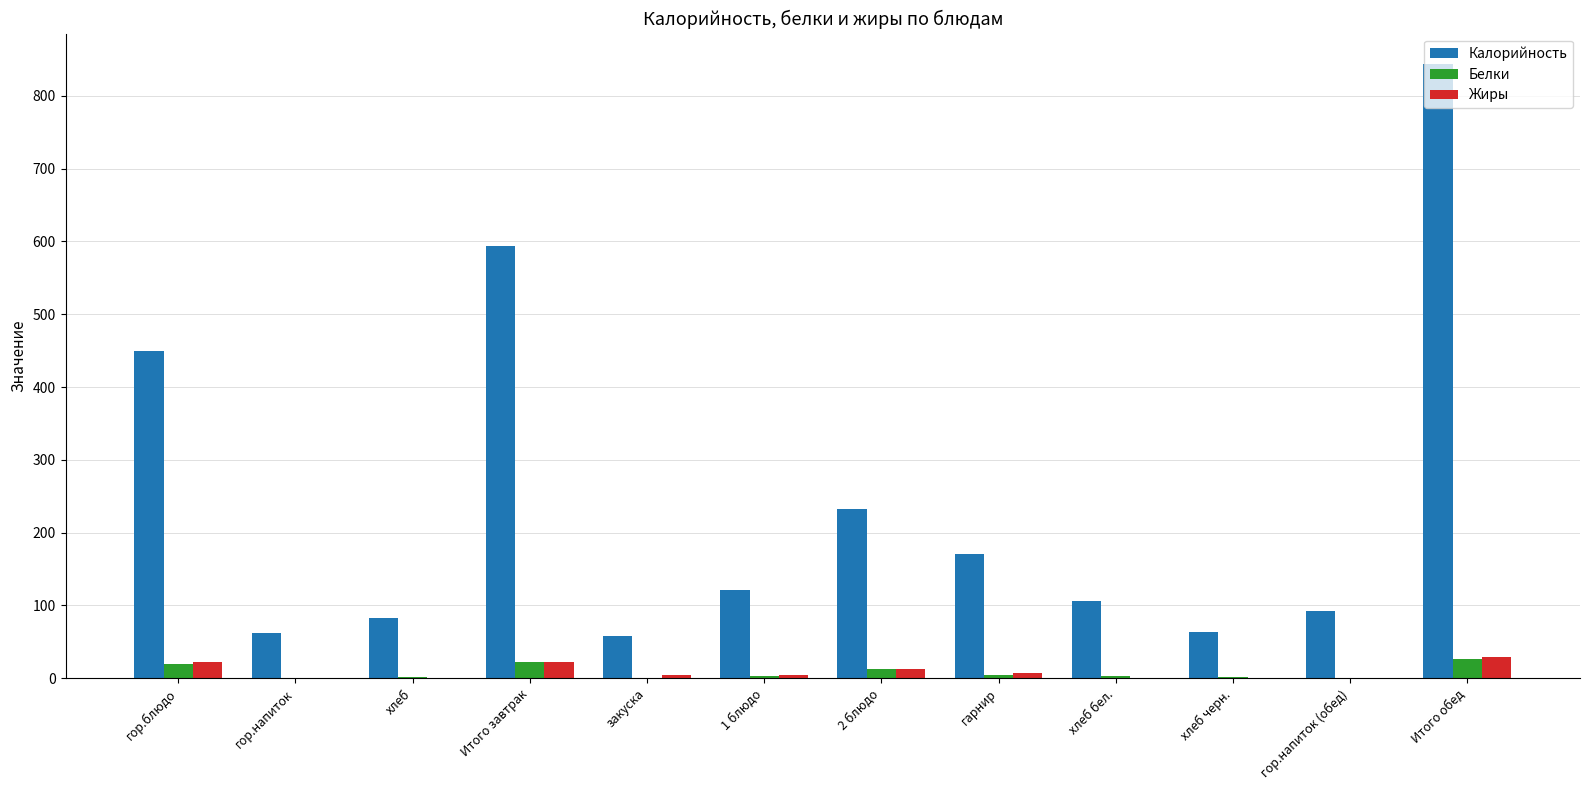

The Белки series shows 26.8 at Итого обед. True or false?

True